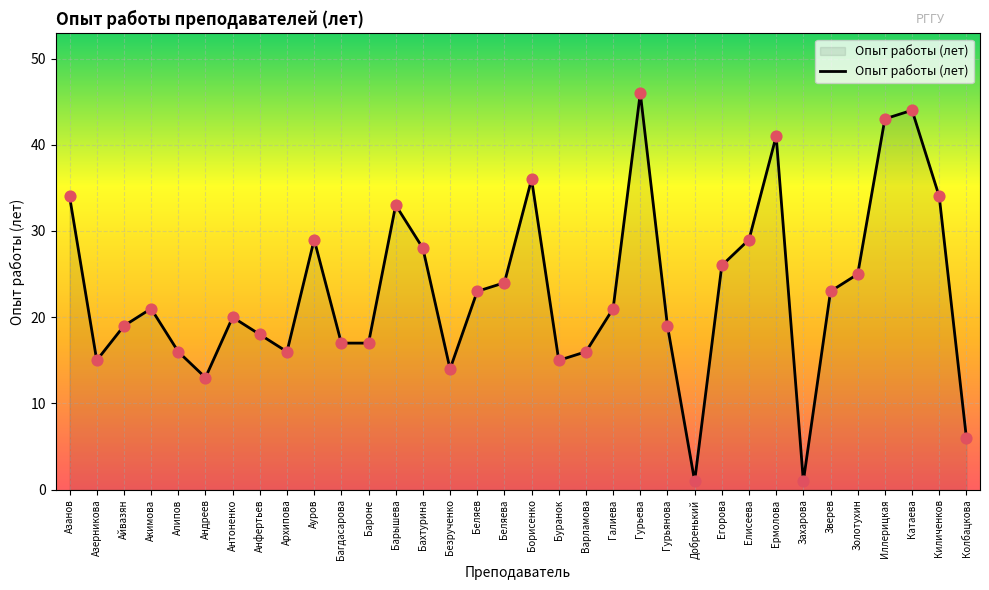

What is the ratio of the value at Гурьянова to the value at Бахтурина?

0.7